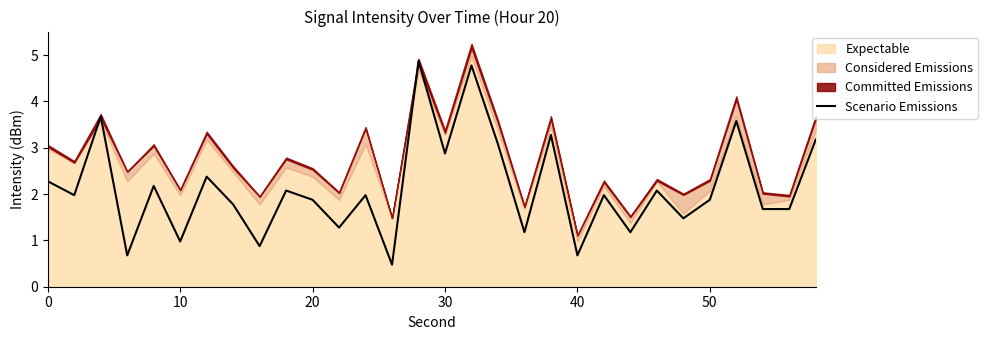

True or false: Scenario Emissions has a value of 0.3 at 10.

False